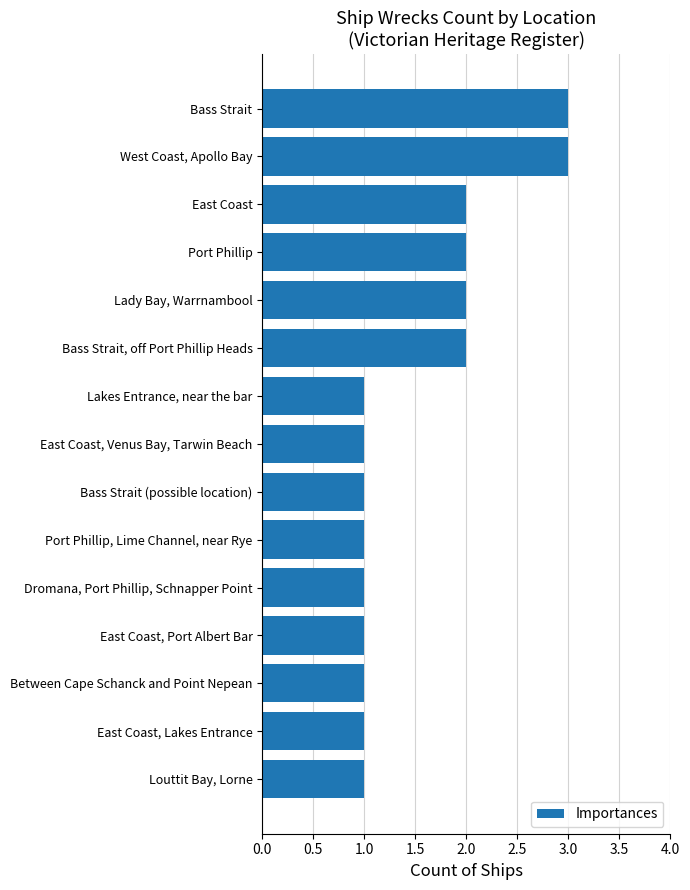

The chart shows a value of 1 at Bass Strait (possible location). True or false?

True